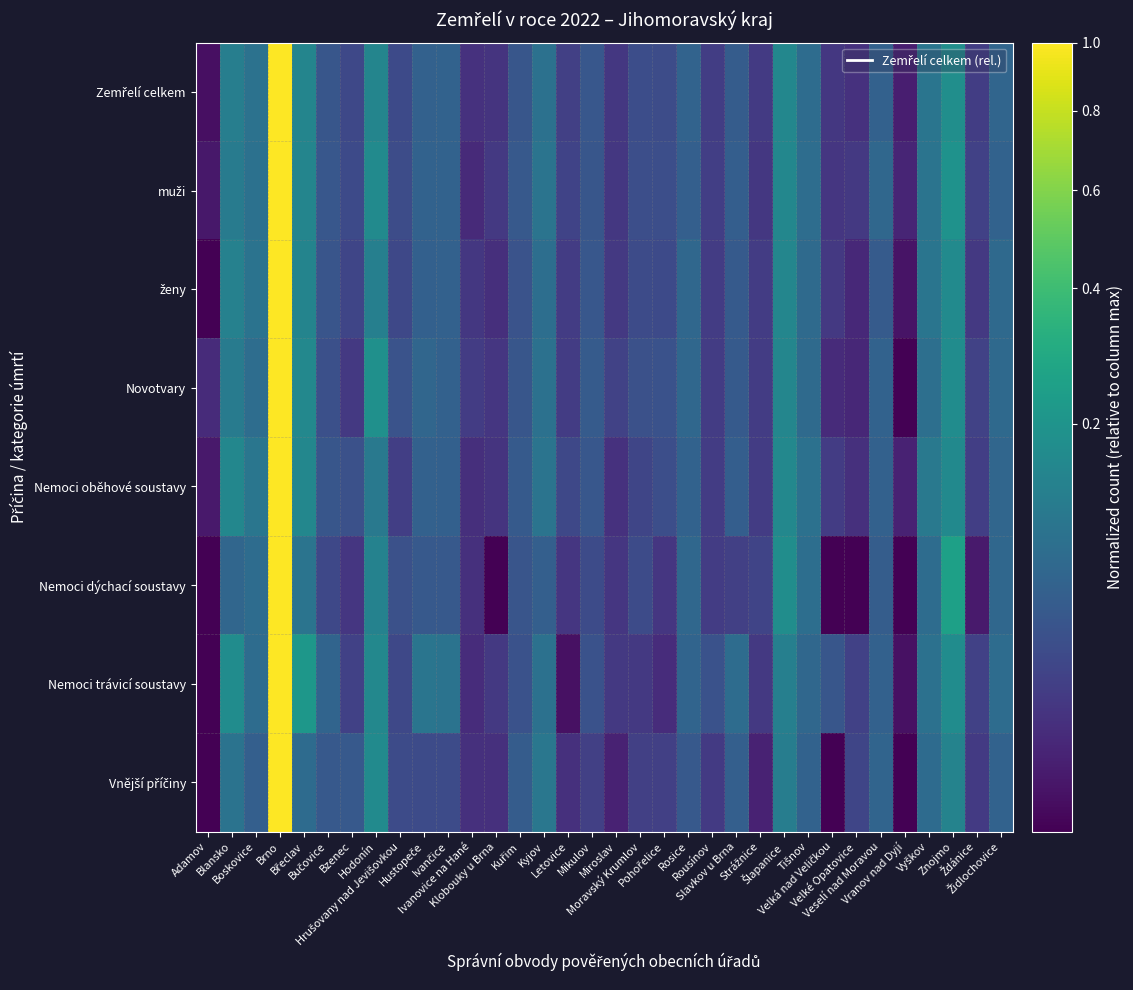

What is the maximum value shown in the chart?

1.0